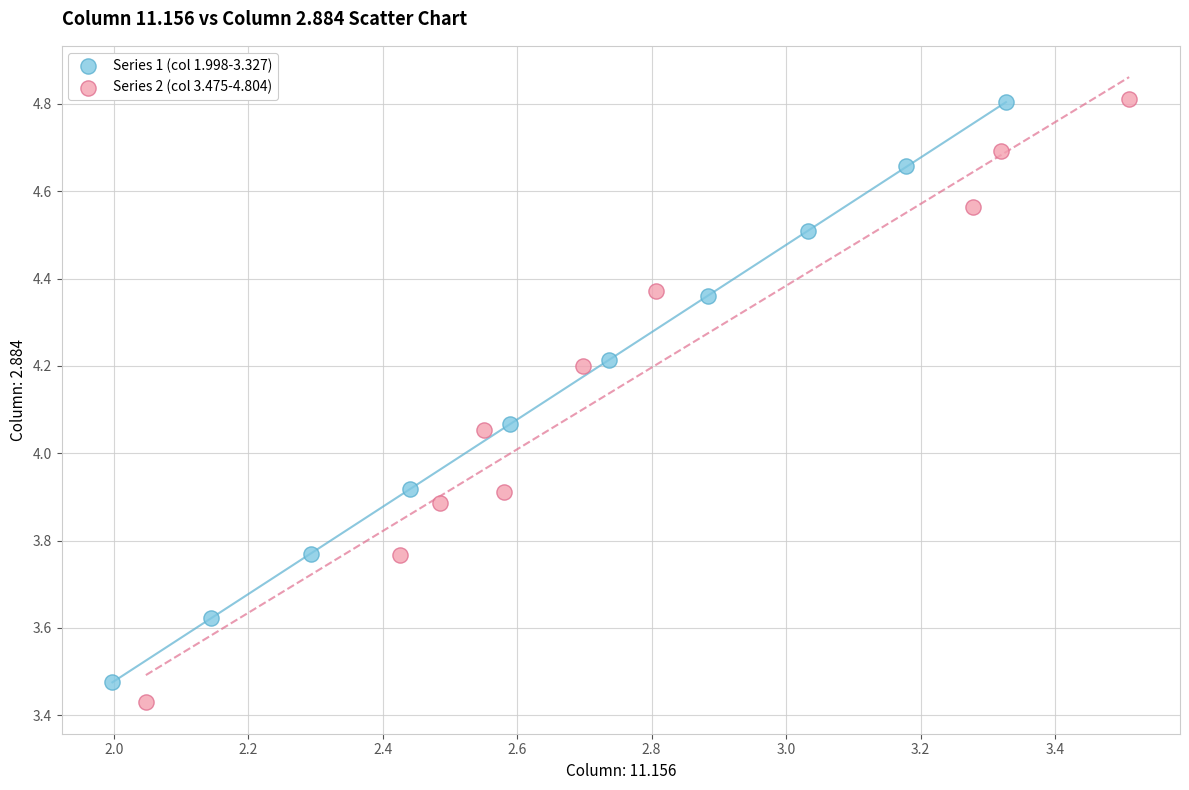

Which series has the widest spread of Y values?

Series 2 (col 3.475-4.804)